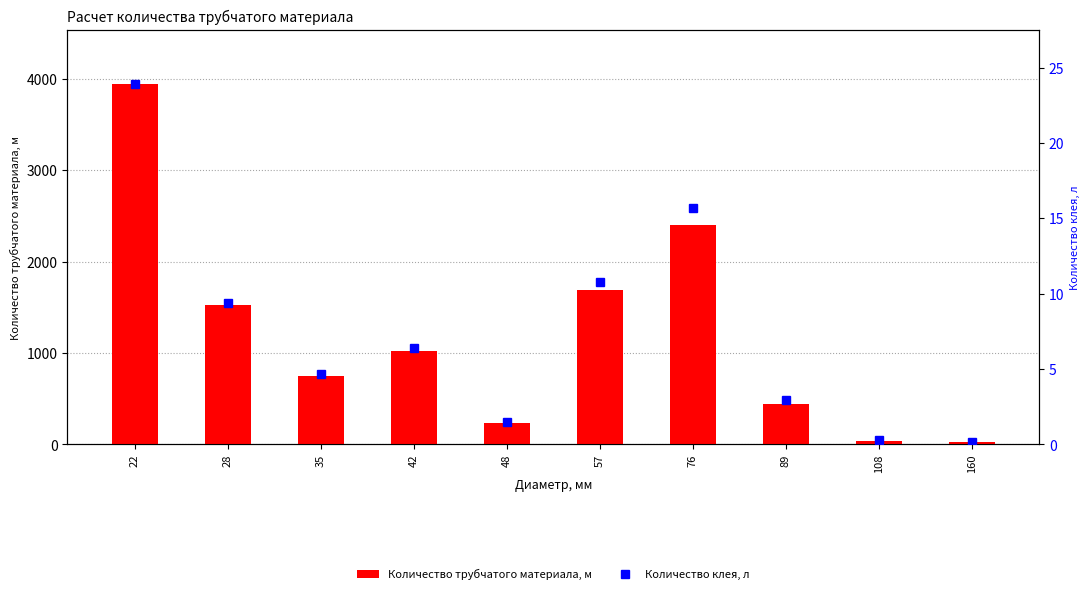

At 22, list the series in order from largest to smallest.

Количество трубчатого материала, м, Количество клея, л